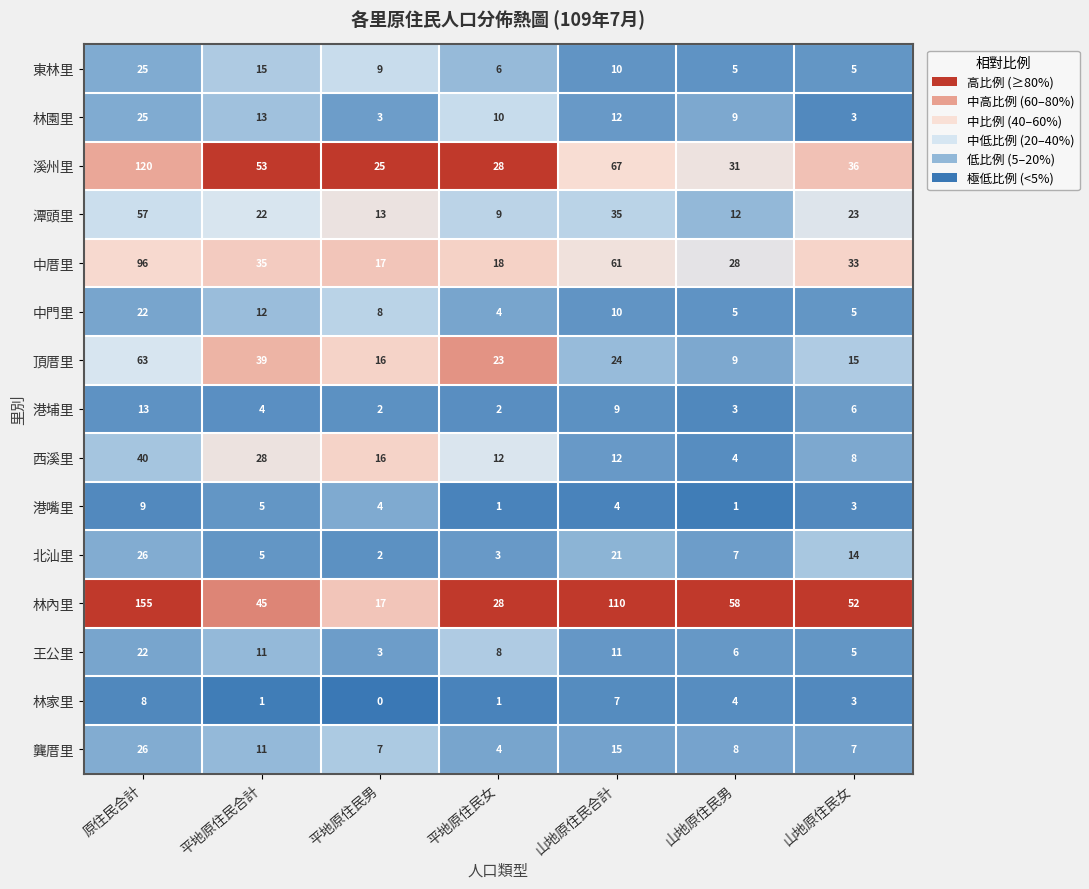

Which series has the largest total across all categories?

林內里